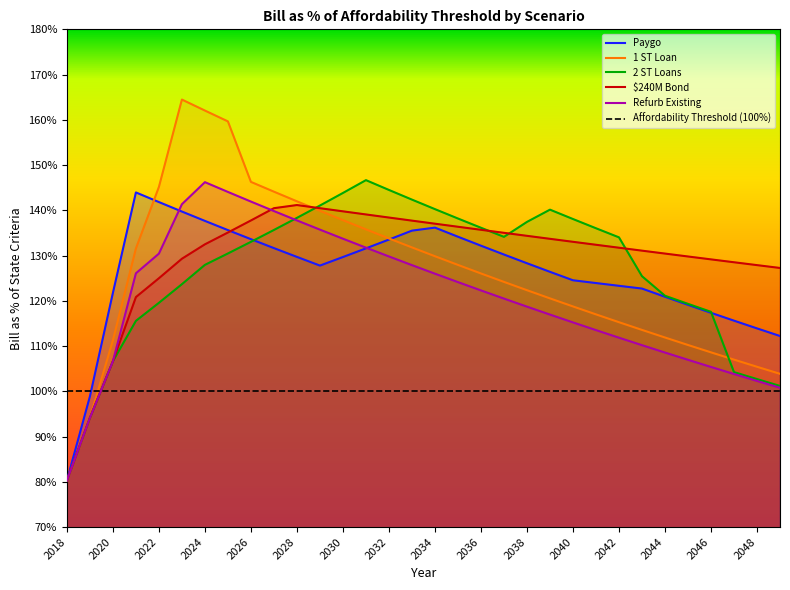

What is the difference between the maximum and minimum values in the $240M Bond series?

0.6